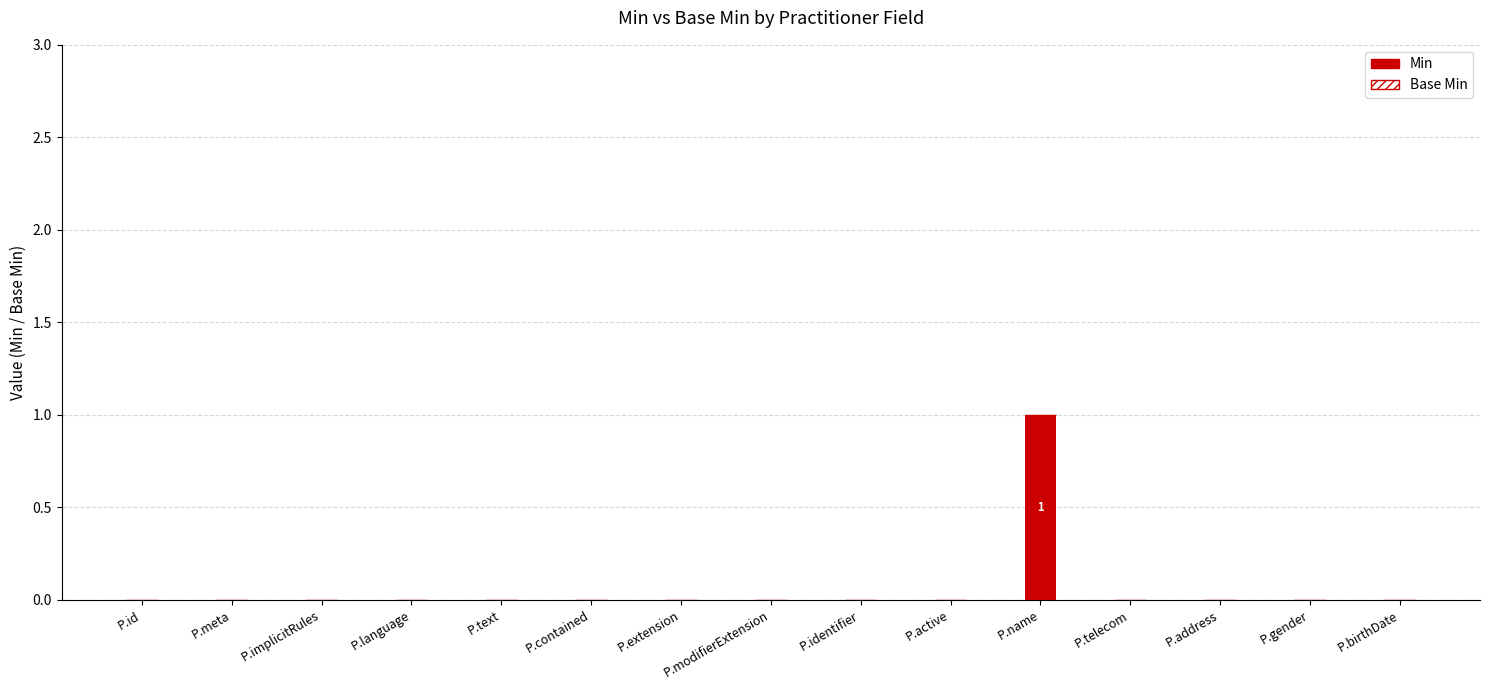

Is it true that the value at P.contained is 0?

True